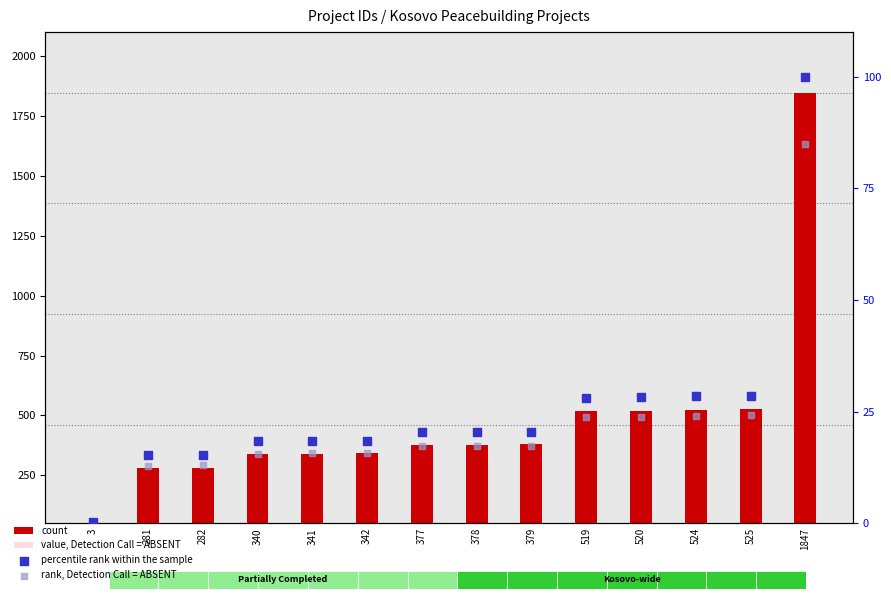

Which series reaches the maximum Y coordinate?

count